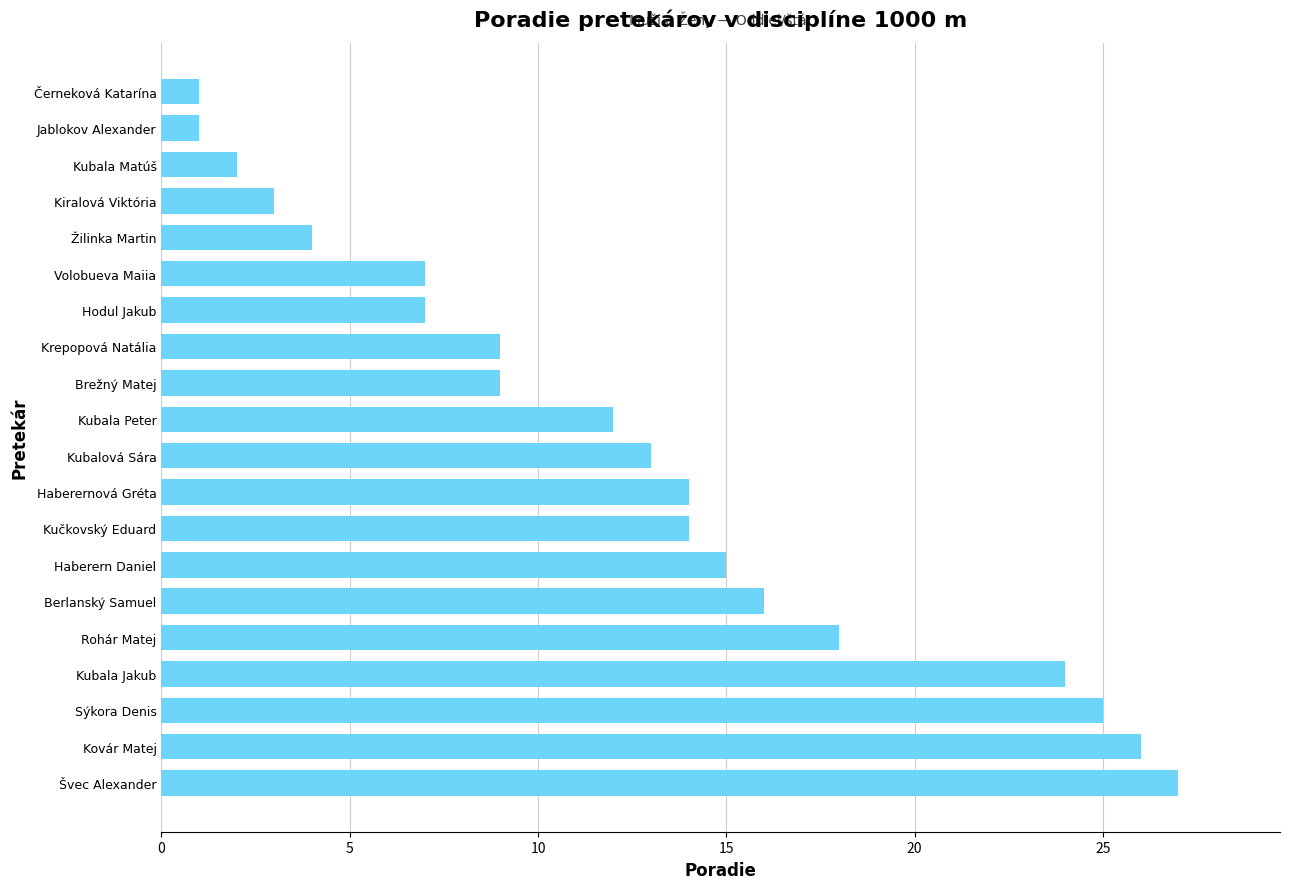

Reading bottom to top, list all the values displayed in this chart.

27	26	25	24	18	16	15	14	14	13	12	9	9	7	7	4	3	2	1	1